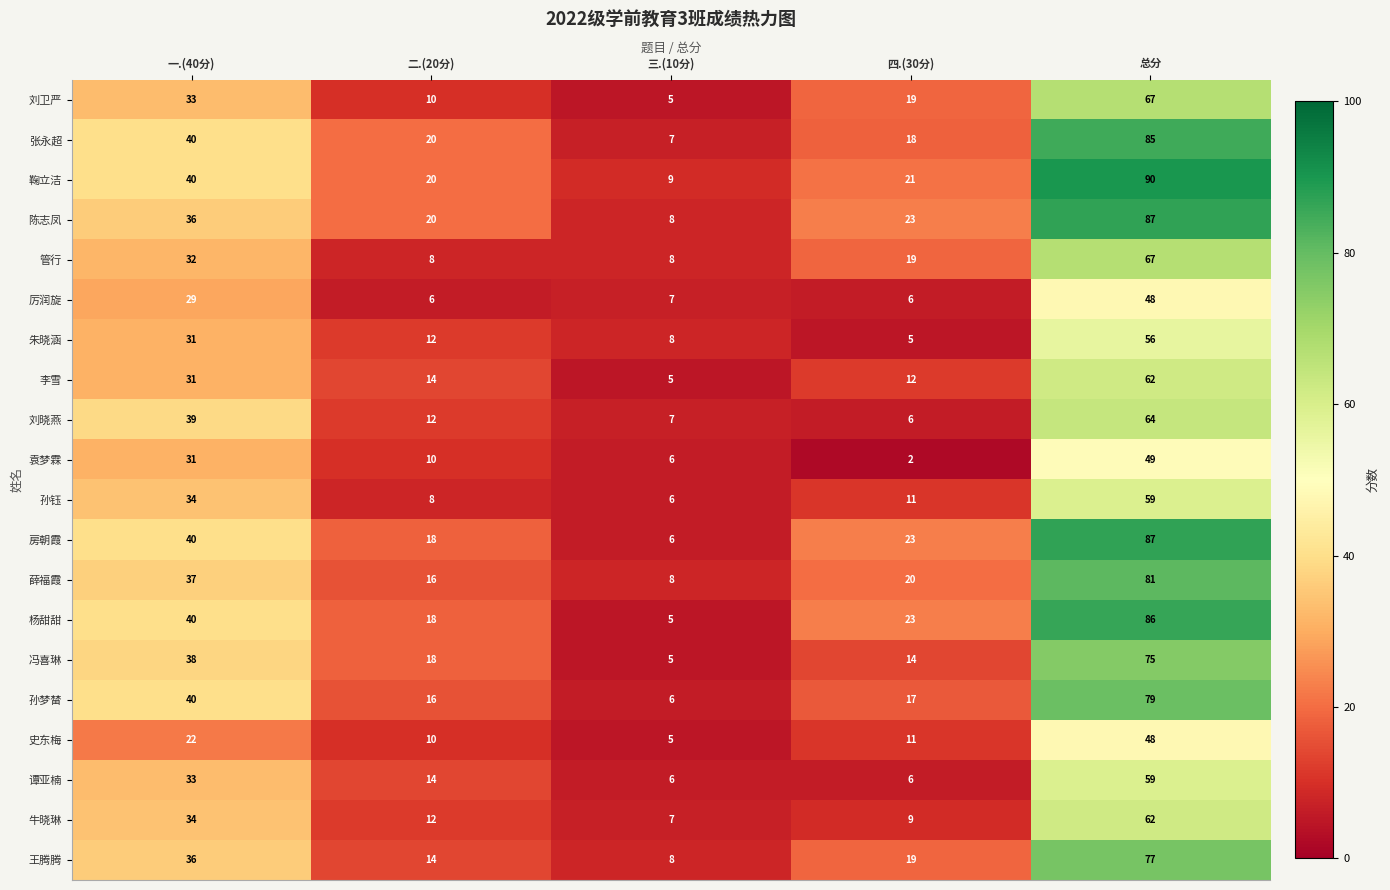

What is the difference between the 李雪 values at 四.(30分) and 一.(40分)?

19